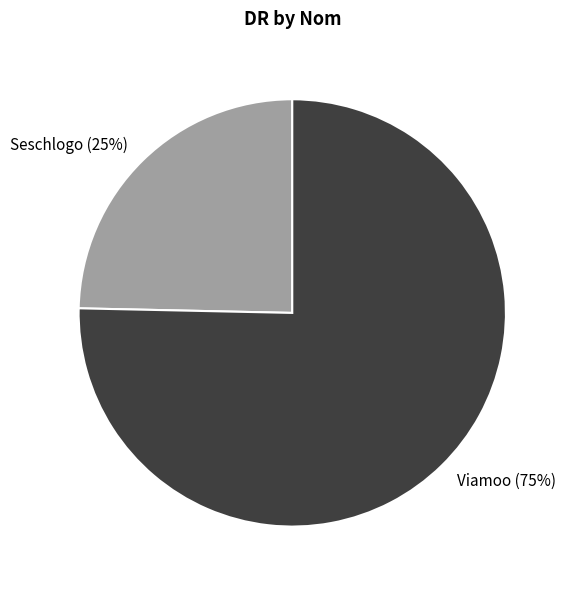

Do Viamoo and Seschlogo together represent more than half of the pie?

Yes